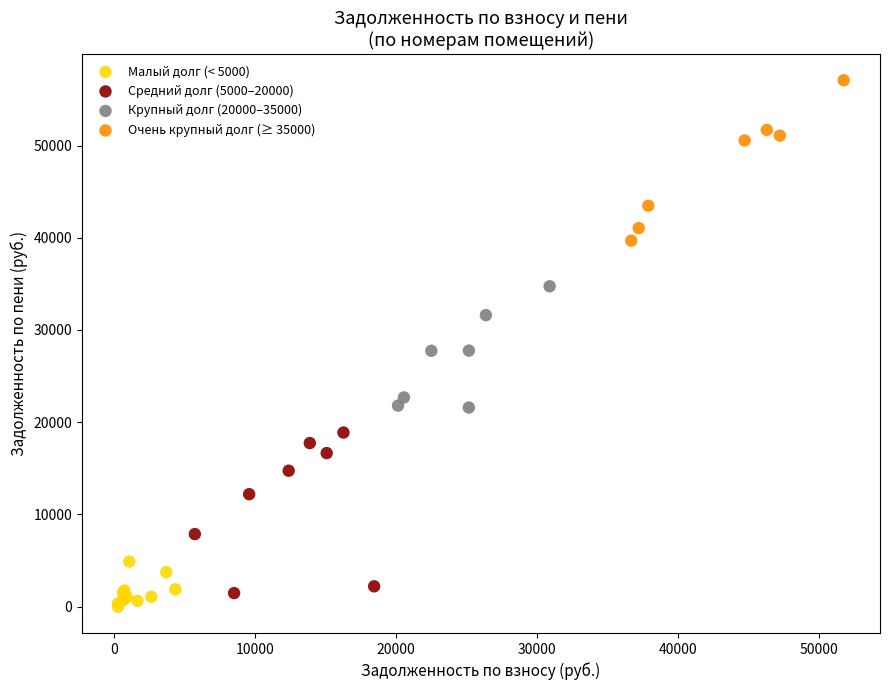

Which series contains the highest Y value?

Очень крупный долг (≥ 35000)